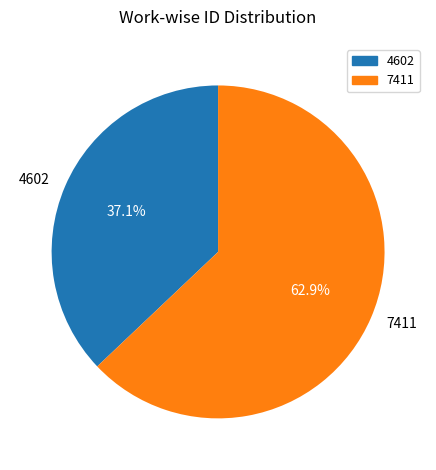

What percentage is NOT represented by 4602?

62.9%